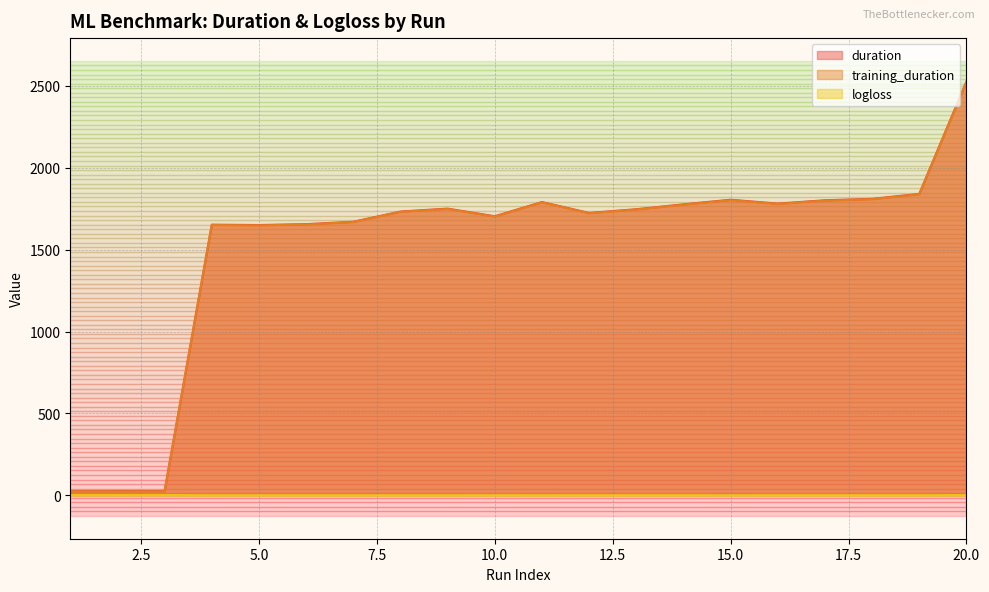

What is the value of the duration point at the 8th from the left?

1732.8